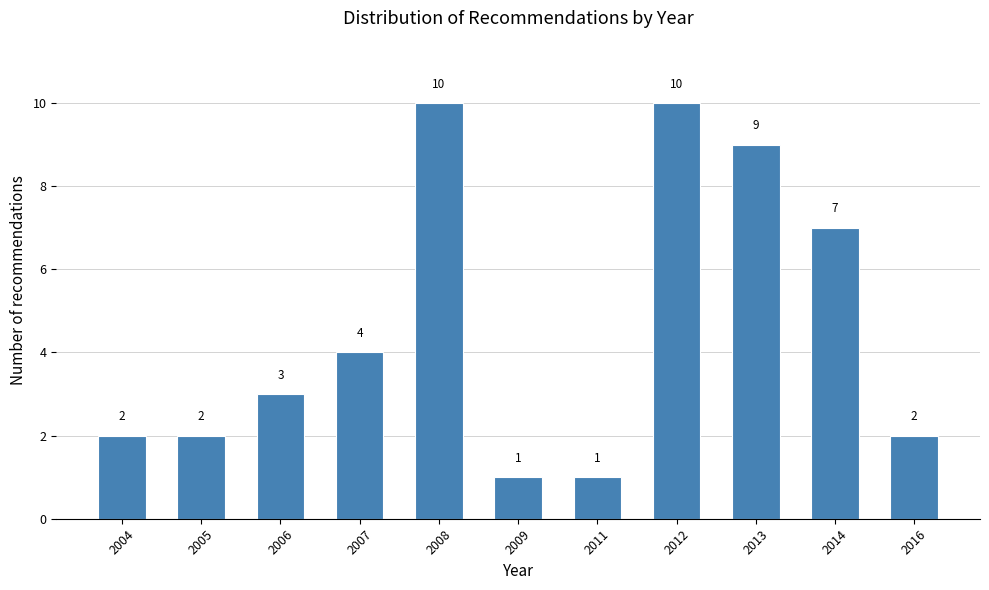

Reading right to left, extract all data points from this chart.

2016=2	2014=7	2013=9	2012=10	2011=1	2009=1	2008=10	2007=4	2006=3	2005=2	2004=2